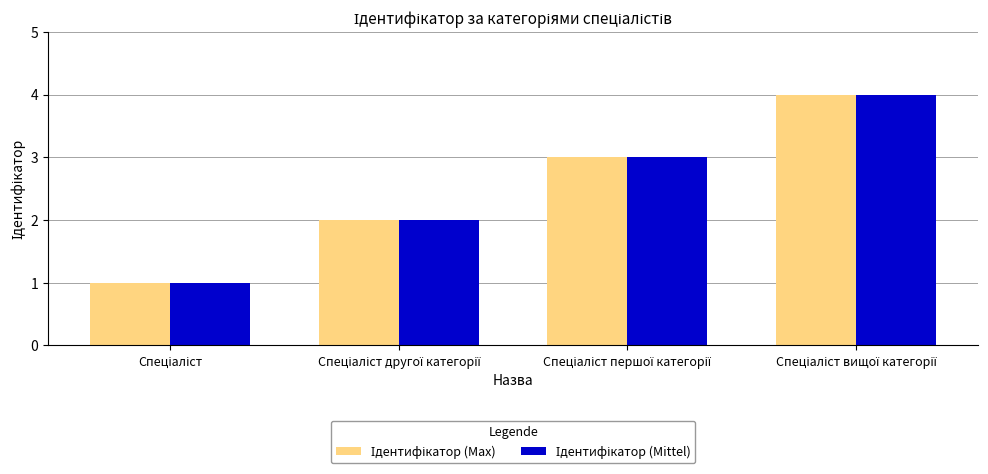

Count the number of data series in this chart.

2